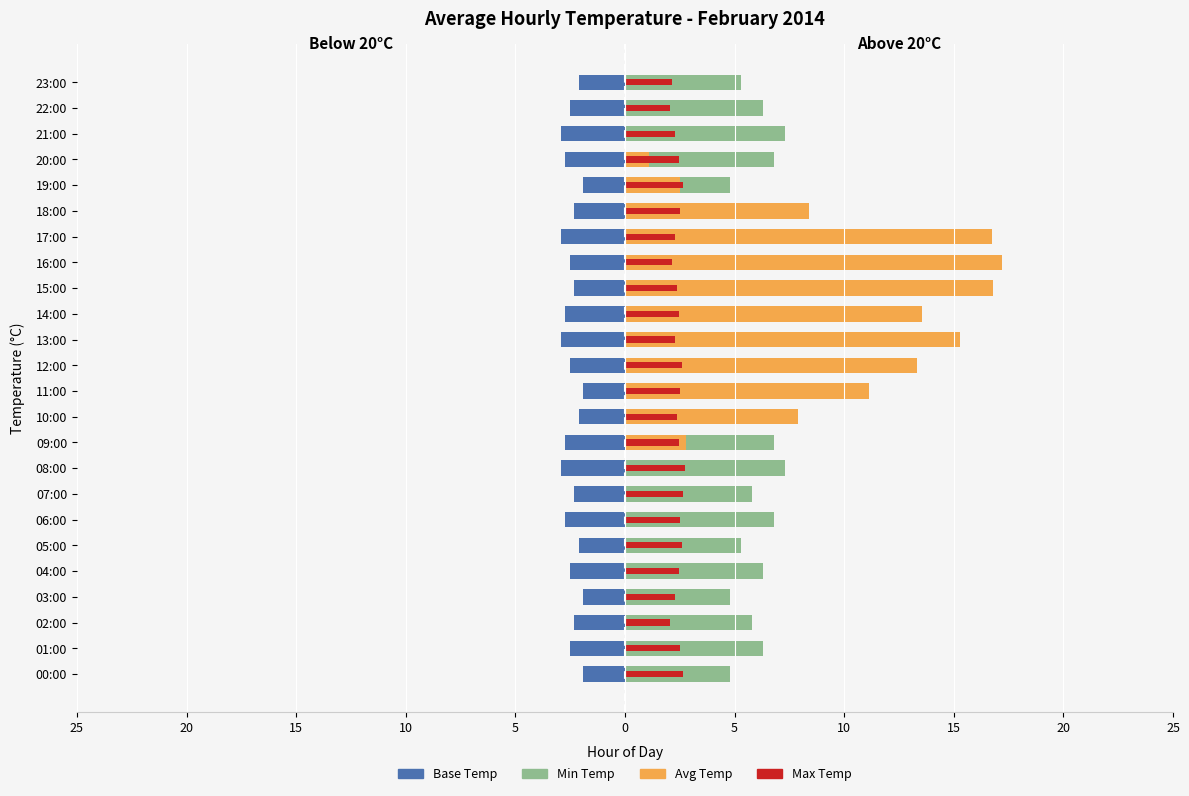

What value does the Base (Day Temp) series have at 15:00?

-2.3